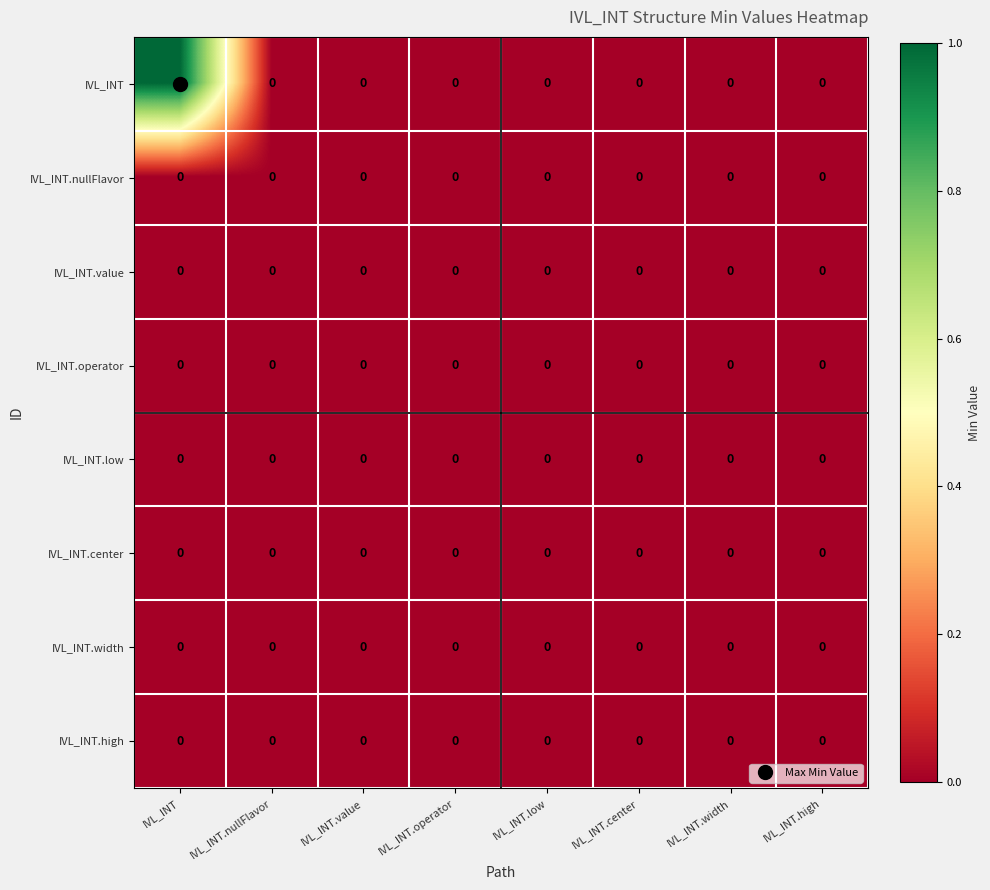

Which series has the largest total across all categories?

IVL_INT